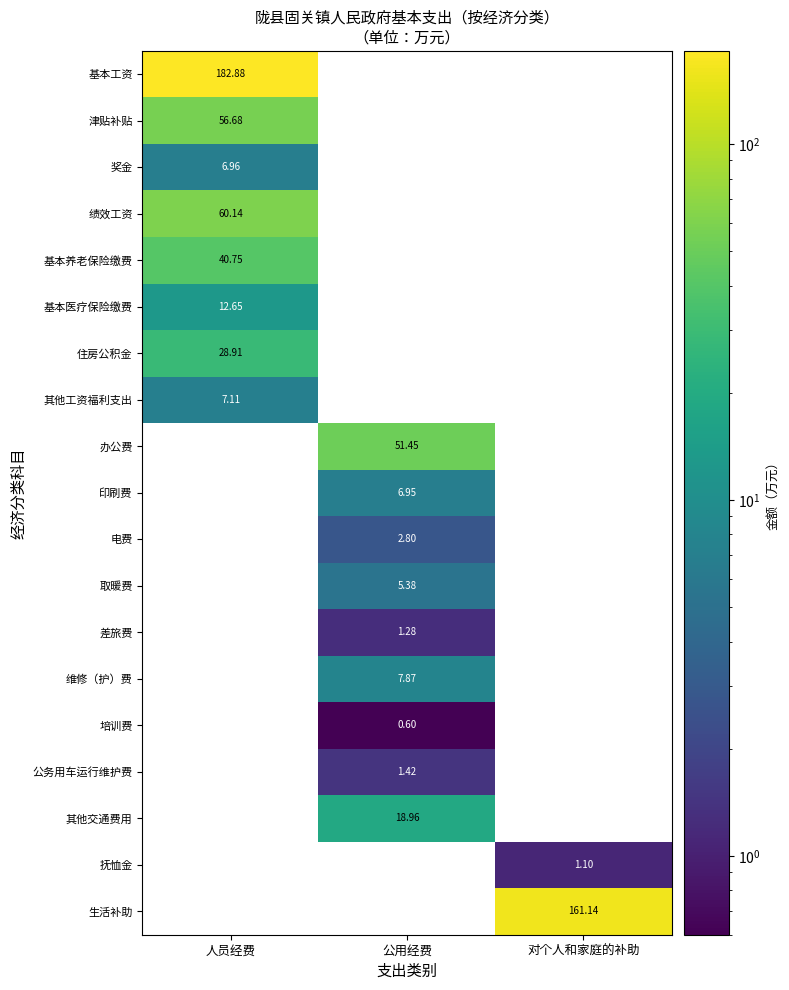

How many values in the 公务用车运行维护费 series exceed 0?

1